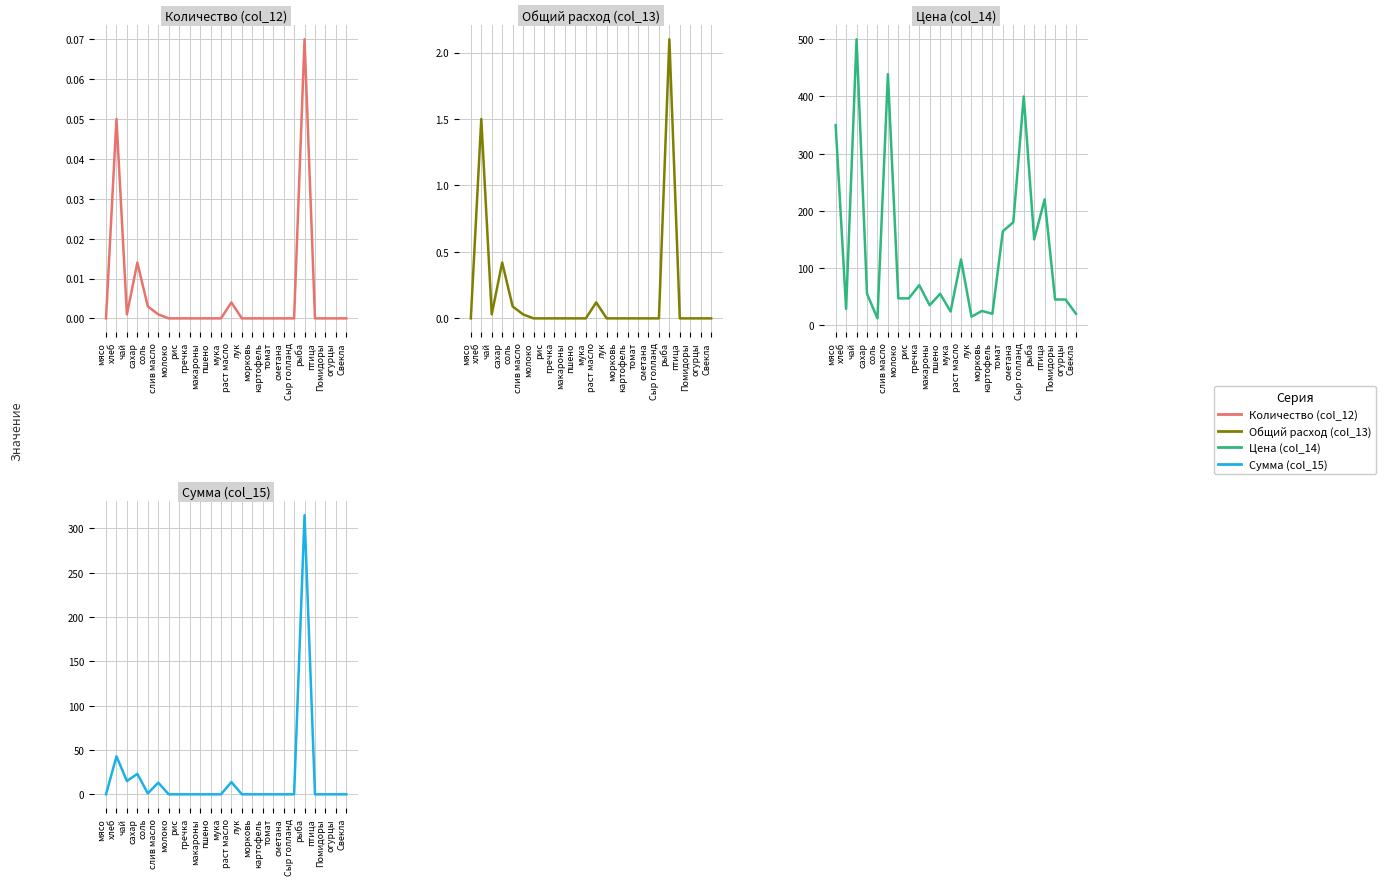

At which category is the sum across all series the highest?

чай